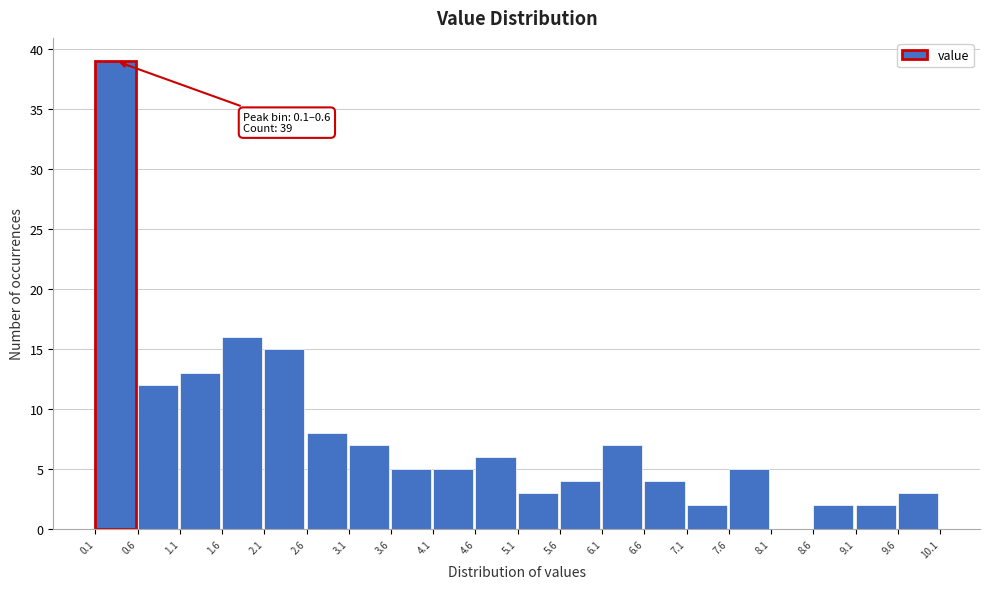

Over which range of the x-axis is the bar tallest?

0.1 to 0.6